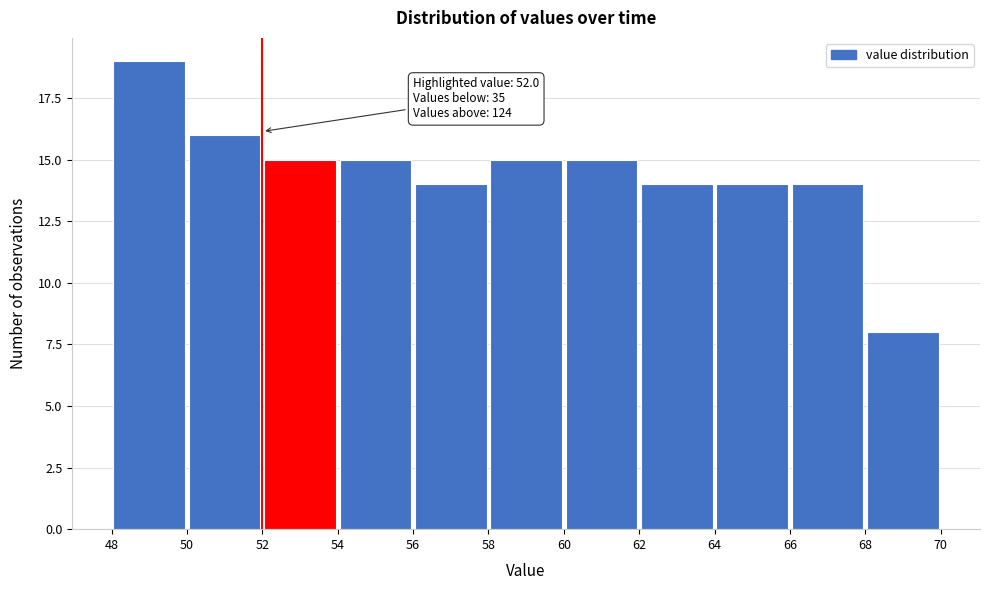

Which range on the x-axis has the tallest bar?

48 to 50